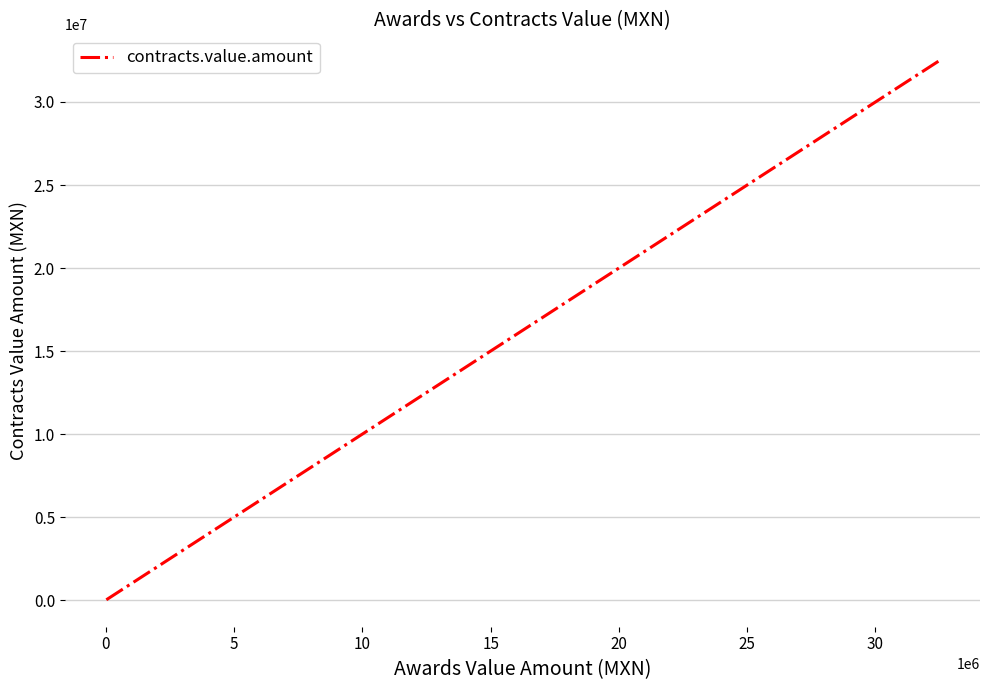

What is the difference between the maximum and minimum values?

32440238.9